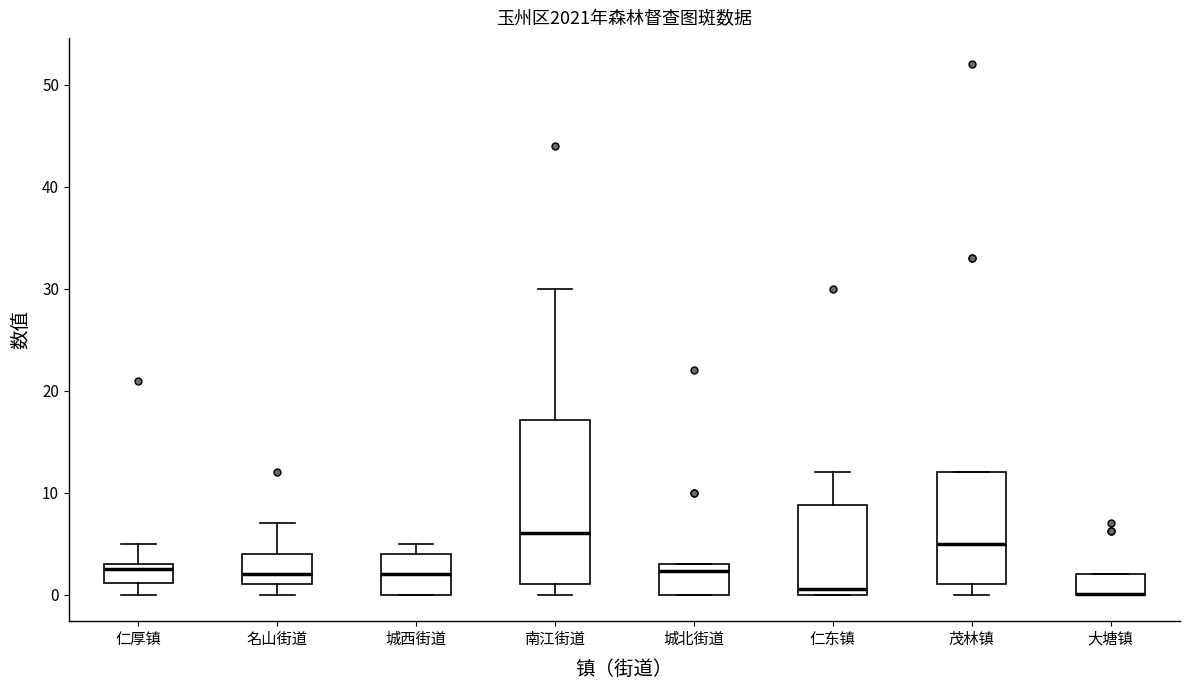

Reading left to right, read every box against the y-axis: the position of its median line, the range the box covers, and the ends of its whiskers. The values are not printed on the chart, so give them approximately, as read against the axis.

仁厚镇: median 3 (just below the box's upper edge), box 1 to 3, whiskers 0 to 5
名山街道: median 2, box 1 to 4, whiskers 0 to 7
城西街道: median 2, box 0 to 4, whiskers 0 to 5
南江街道: median 6, box 1 to 17, whiskers 0 to 30
城北街道: median 2, box 0 to 3, whiskers 0 to 3
仁东镇: median 1, box 0 to 9, whiskers 0 to 12
茂林镇: median 5, box 1 to 12, whiskers 0 to 12
大塘镇: median 0 (drawn on the box's lower edge), box 0 to 2, whiskers 0 to 2